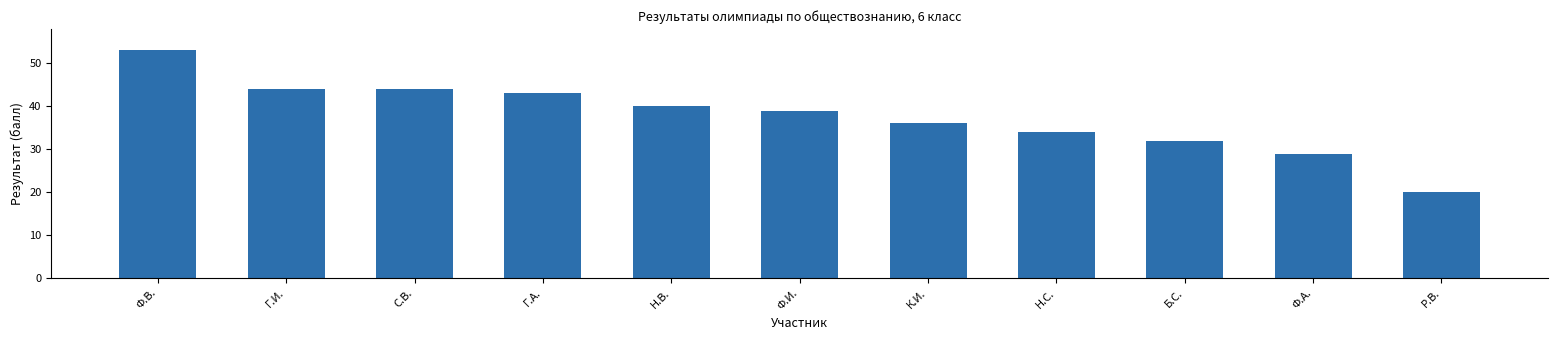

What is the change in value from С.В. to Н.С.?

-10